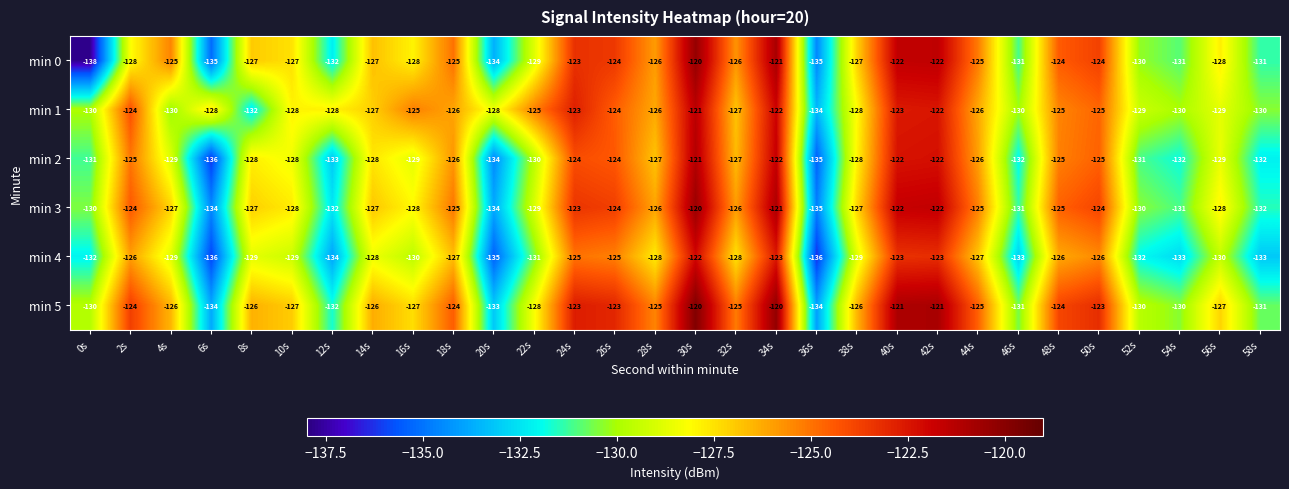

At which category is the sum across all series the highest?

30s